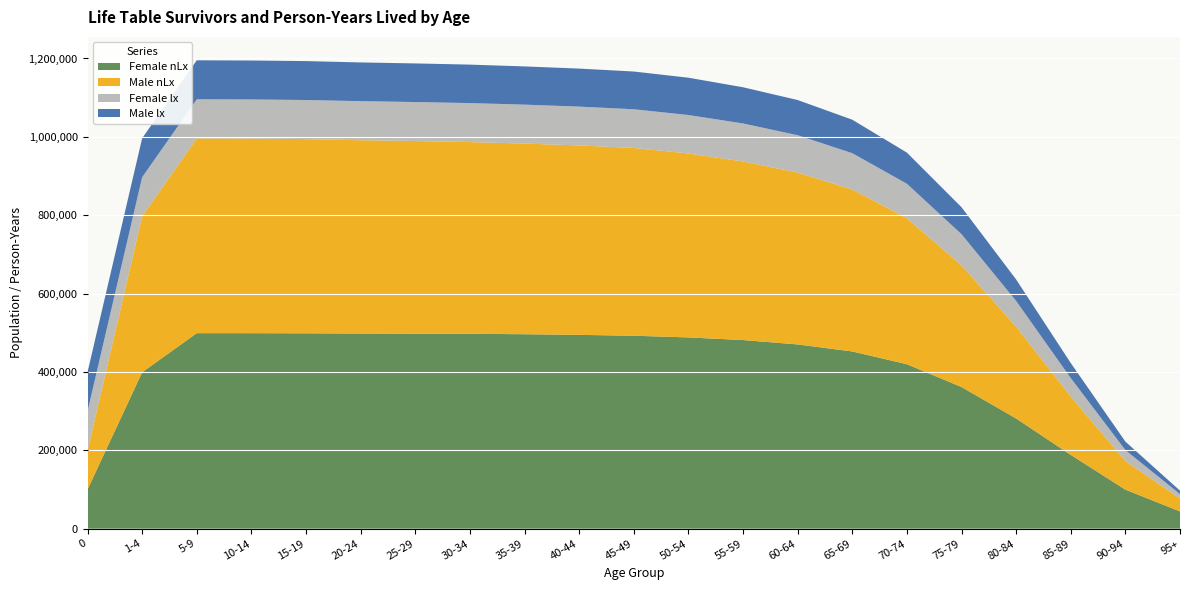

Reading left to right, list all the values displayed in this chart.

Male lx: 0=100000	1-4=99480	5-9=99474	10-14=99372	15-19=99319	20-24=98838	25-29=98533	30-34=98158	35-39=97538	40-44=97047	45-49=96326	50-54=95242	55-59=92351	60-64=89792	65-69=85401	70-74=79472	75-79=68783	80-84=54817	85-89=38320	90-94=21662	95+=8766
Male nLx: 0=99590	1-4=397905	5-9=497079	10-14=496747	15-19=495639	20-24=493472	25-29=491718	30-34=489308	35-39=486503	40-44=483530	45-49=479153	50-54=469423	55-59=455793	60-64=438609	65-69=413365	70-74=372519	75-79=310575	80-84=234343	85-89=149032	90-94=72841	95+=33040
Female lx: 0=100000	1-4=99827	5-9=99805	10-14=99793	15-19=99775	20-24=99647	25-29=99542	30-34=99505	35-39=99446	40-44=99050	45-49=98774	50-54=98171	55-59=97028	60-64=95338	65-69=92680	70-74=88073	75-79=79556	80-84=65609	85-89=47027	90-94=28084	95+=11190
Female nLx: 0=99874	1-4=399253	5-9=498993	10-14=498922	15-19=498608	20-24=497980	25-29=497615	30-34=497389	35-39=496295	40-44=494613	45-49=492471	50-54=488142	55-59=481400	60-64=470245	65-69=452330	70-74=419785	75-79=361545	80-84=281253	85-89=188380	90-94=99685	95+=44026